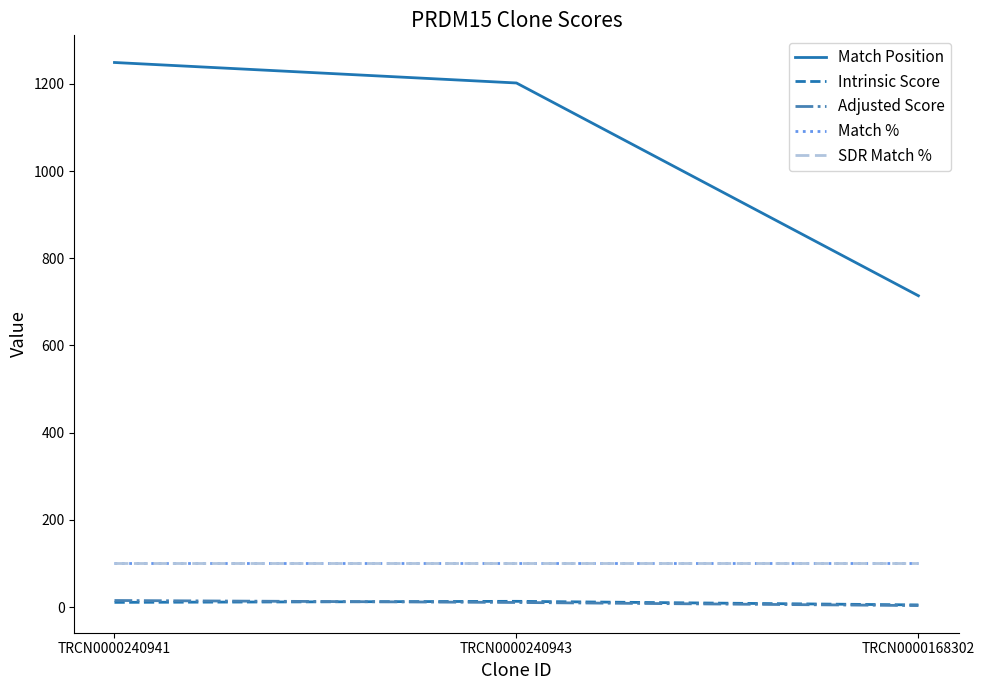

Rank the categories by Adjusted Score value from lowest to highest.

TRCN0000168302, TRCN0000240943, TRCN0000240941